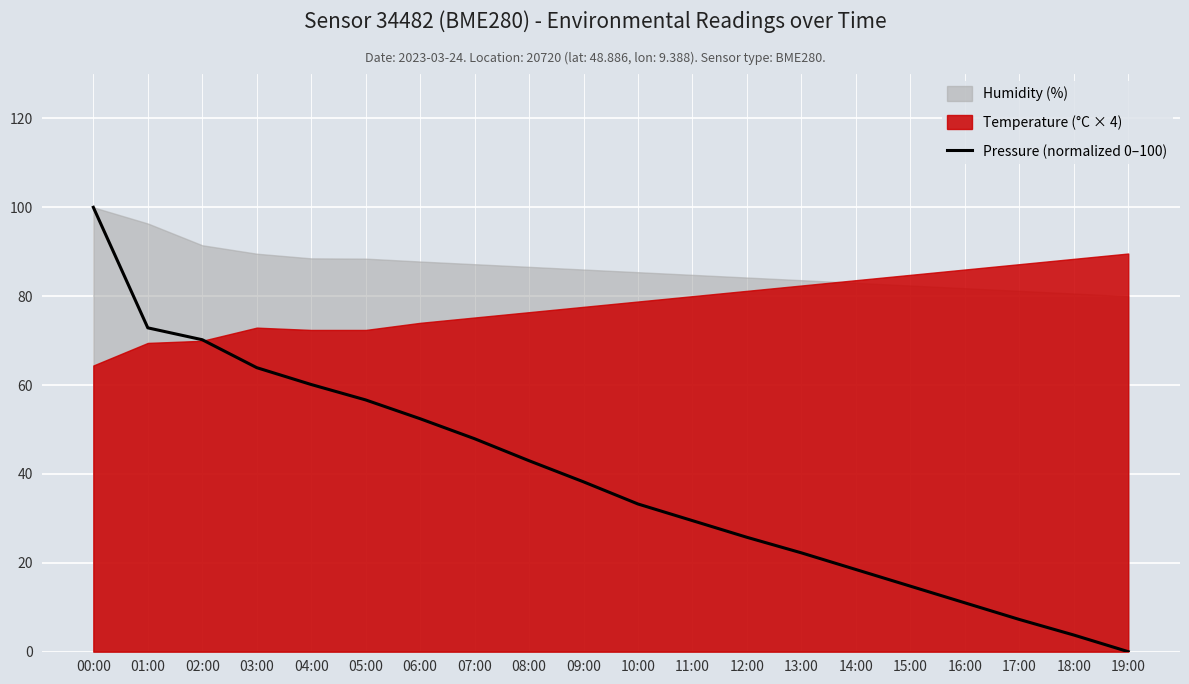

Reading right to left, what are all the values shown in this chart?

19:00=0.0	18:00=3.7	17:00=7.2	16:00=11.0	15:00=14.7	14:00=18.5	13:00=22.2	12:00=25.7	11:00=29.5	10:00=33.2	09:00=38.2	08:00=43.0	07:00=47.9	06:00=52.4	05:00=56.7	04:00=60.1	03:00=63.9	02:00=70.2	01:00=72.9	00:00=100.0